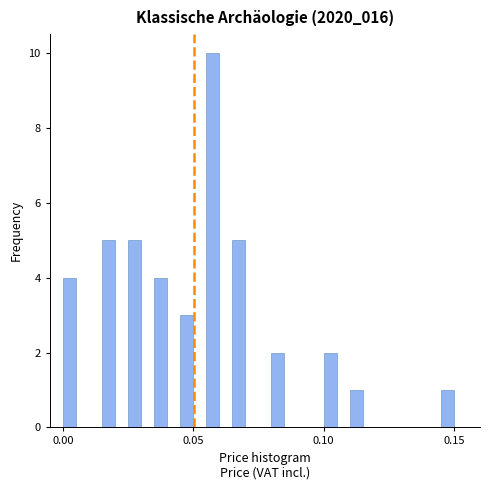

Read against the x-axis, roughly where is the centre of the tallest bar?

0.060